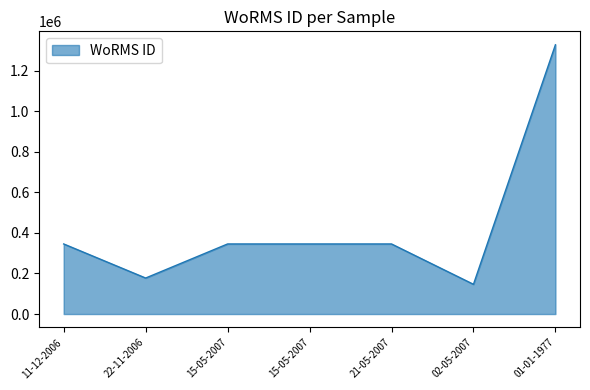

How many distinct data groups are displayed?

1